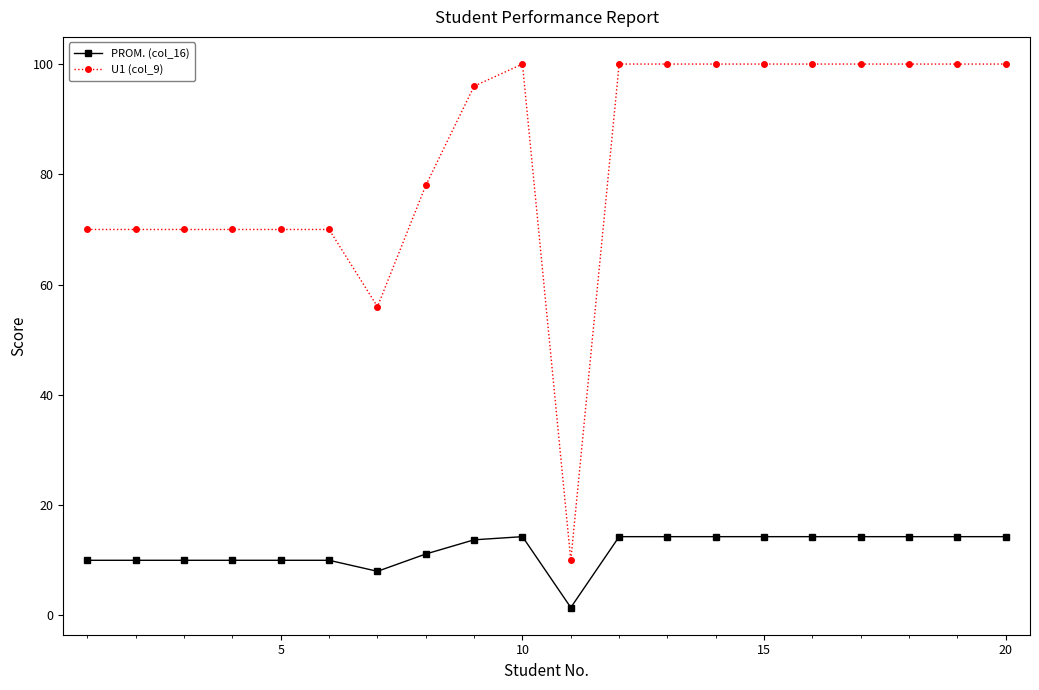

Which series has the largest range (max minus min)?

U1 (col_9)